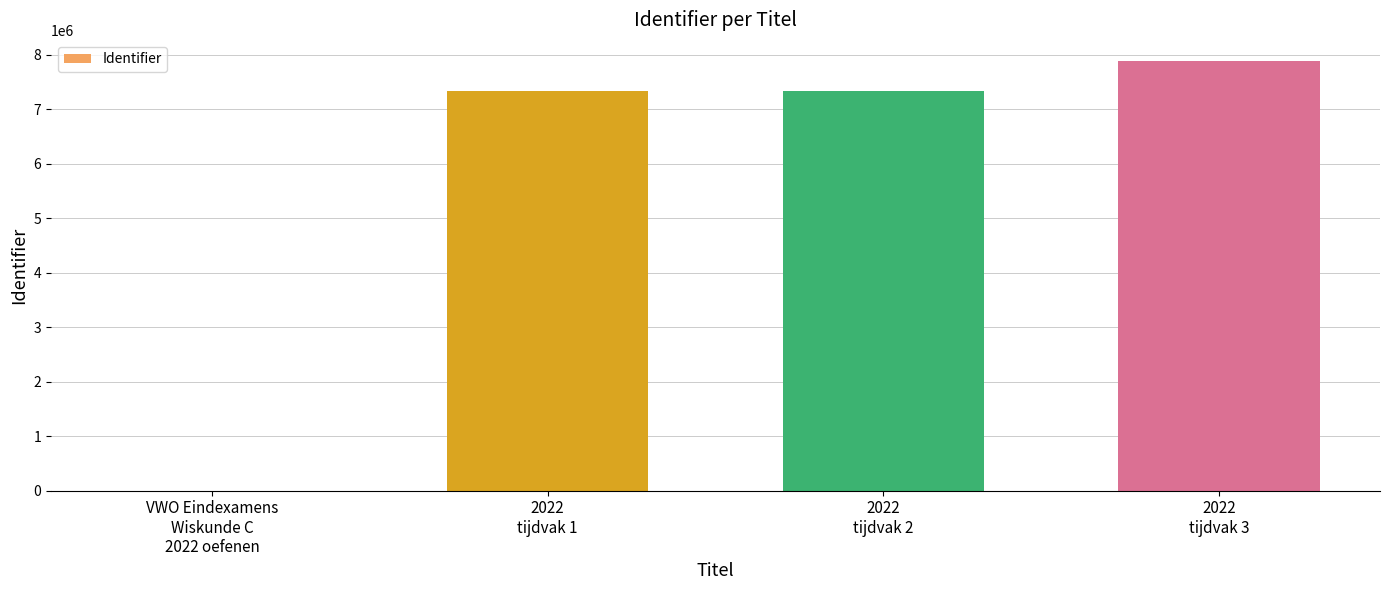

What is the sum of the values at VWO Eindexamens
Wiskunde C
2022 oefenen and 2022
tijdvak 2?

7343123